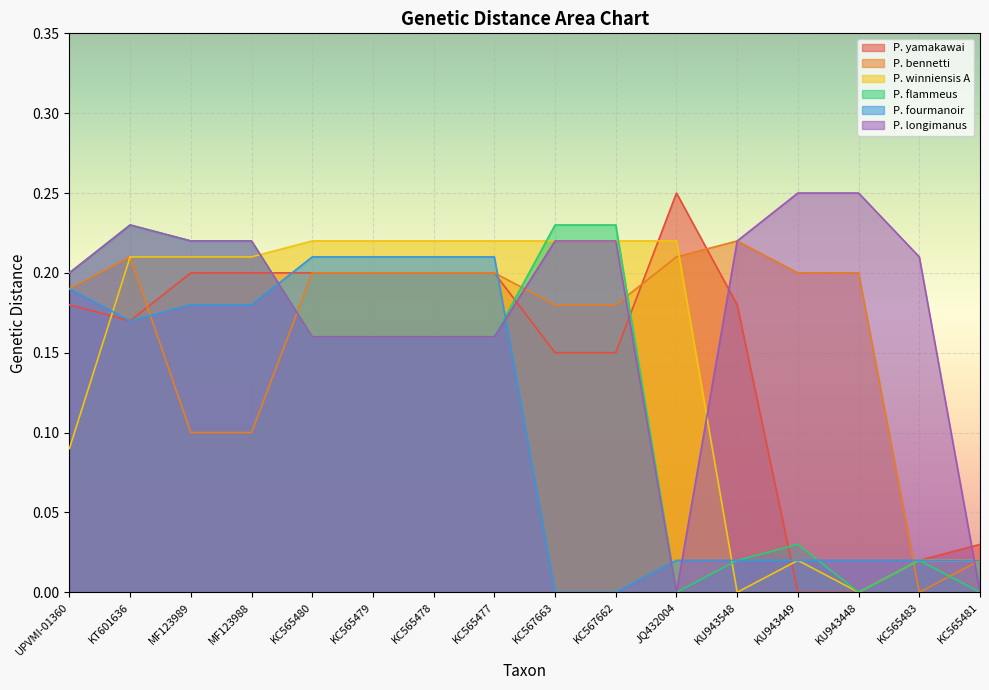

How many series are shown in this chart?

6